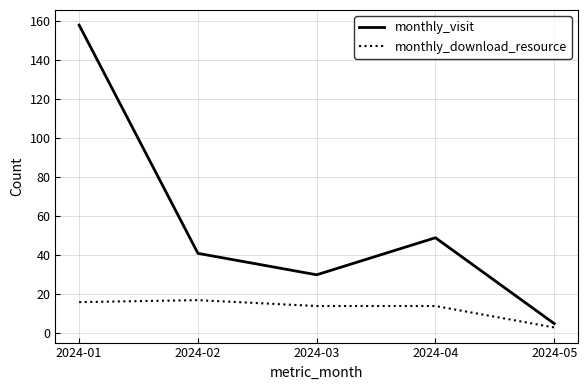

What is the difference between the maximum and minimum values in the monthly_download_resource series?

14